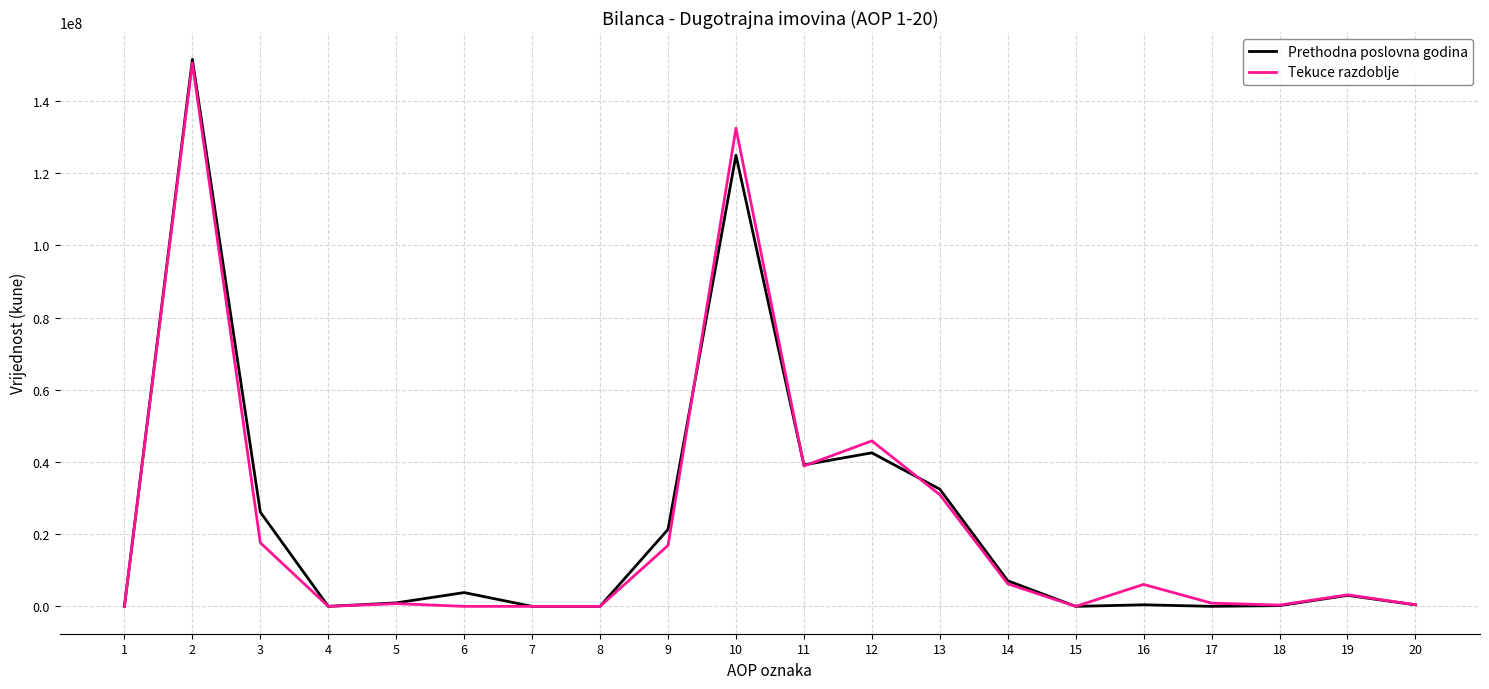

Is the value of Prethodna poslovna godina at 10 greater than the value of Tekuce razdoblje at 4?

Yes